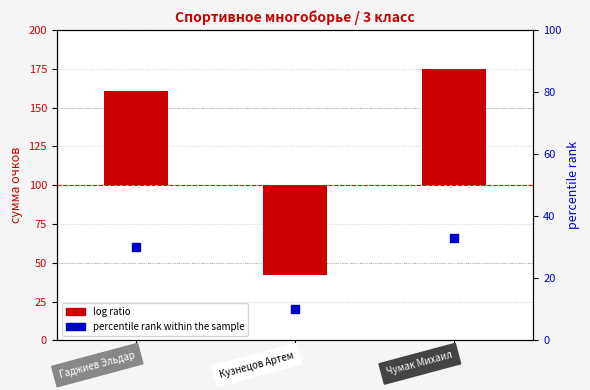

Which series contains the highest Y value?

log ratio